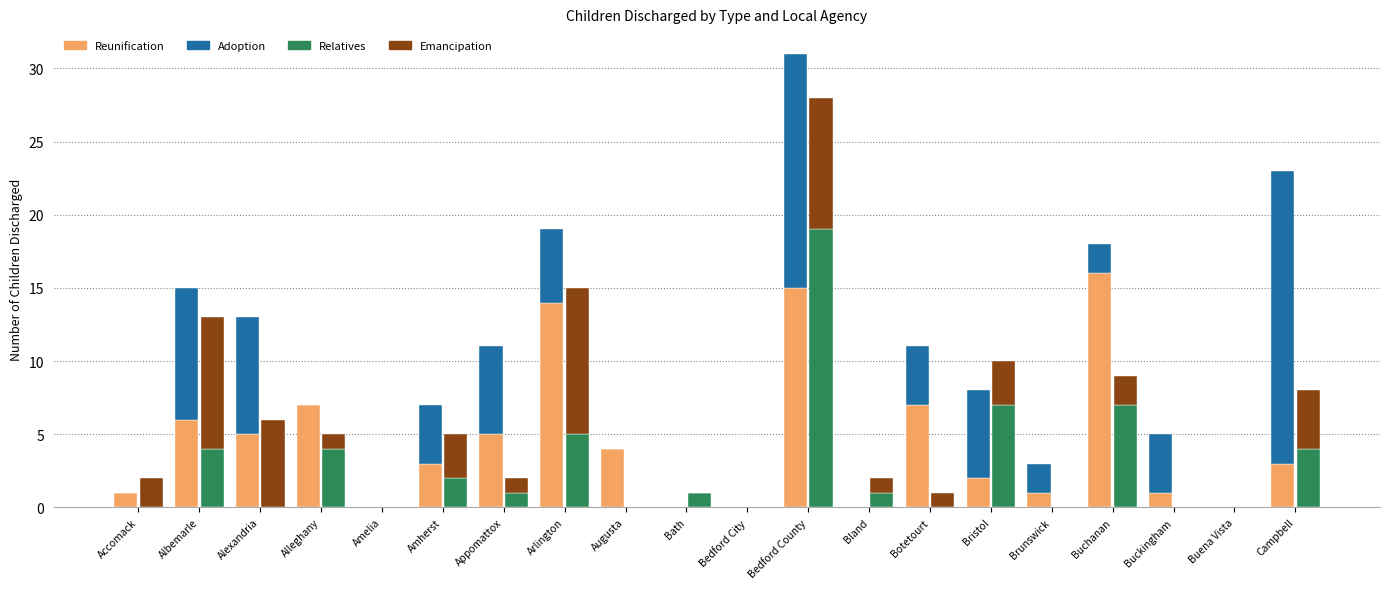

At which label does Relatives first exceed 1?

Albemarle